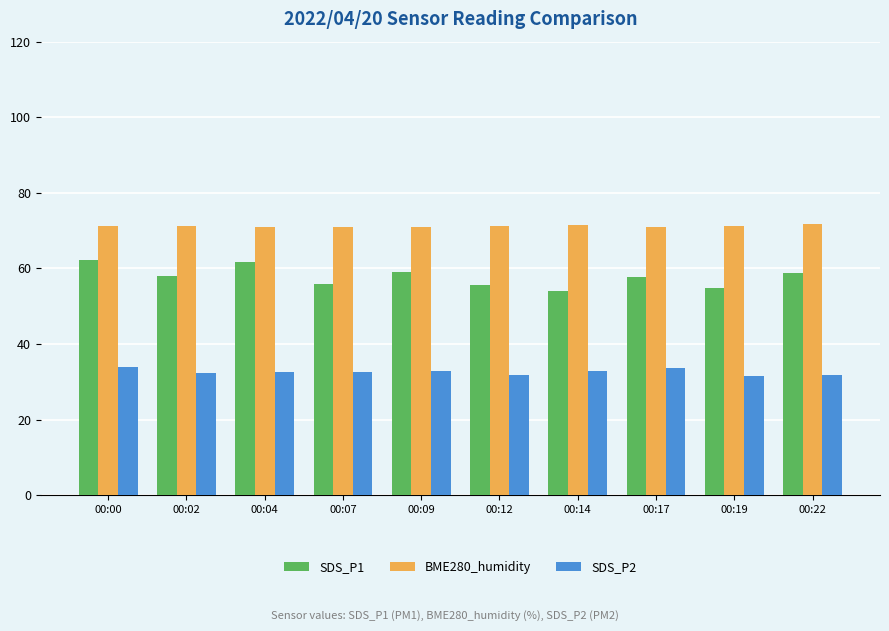

How many bars are there in total?

30